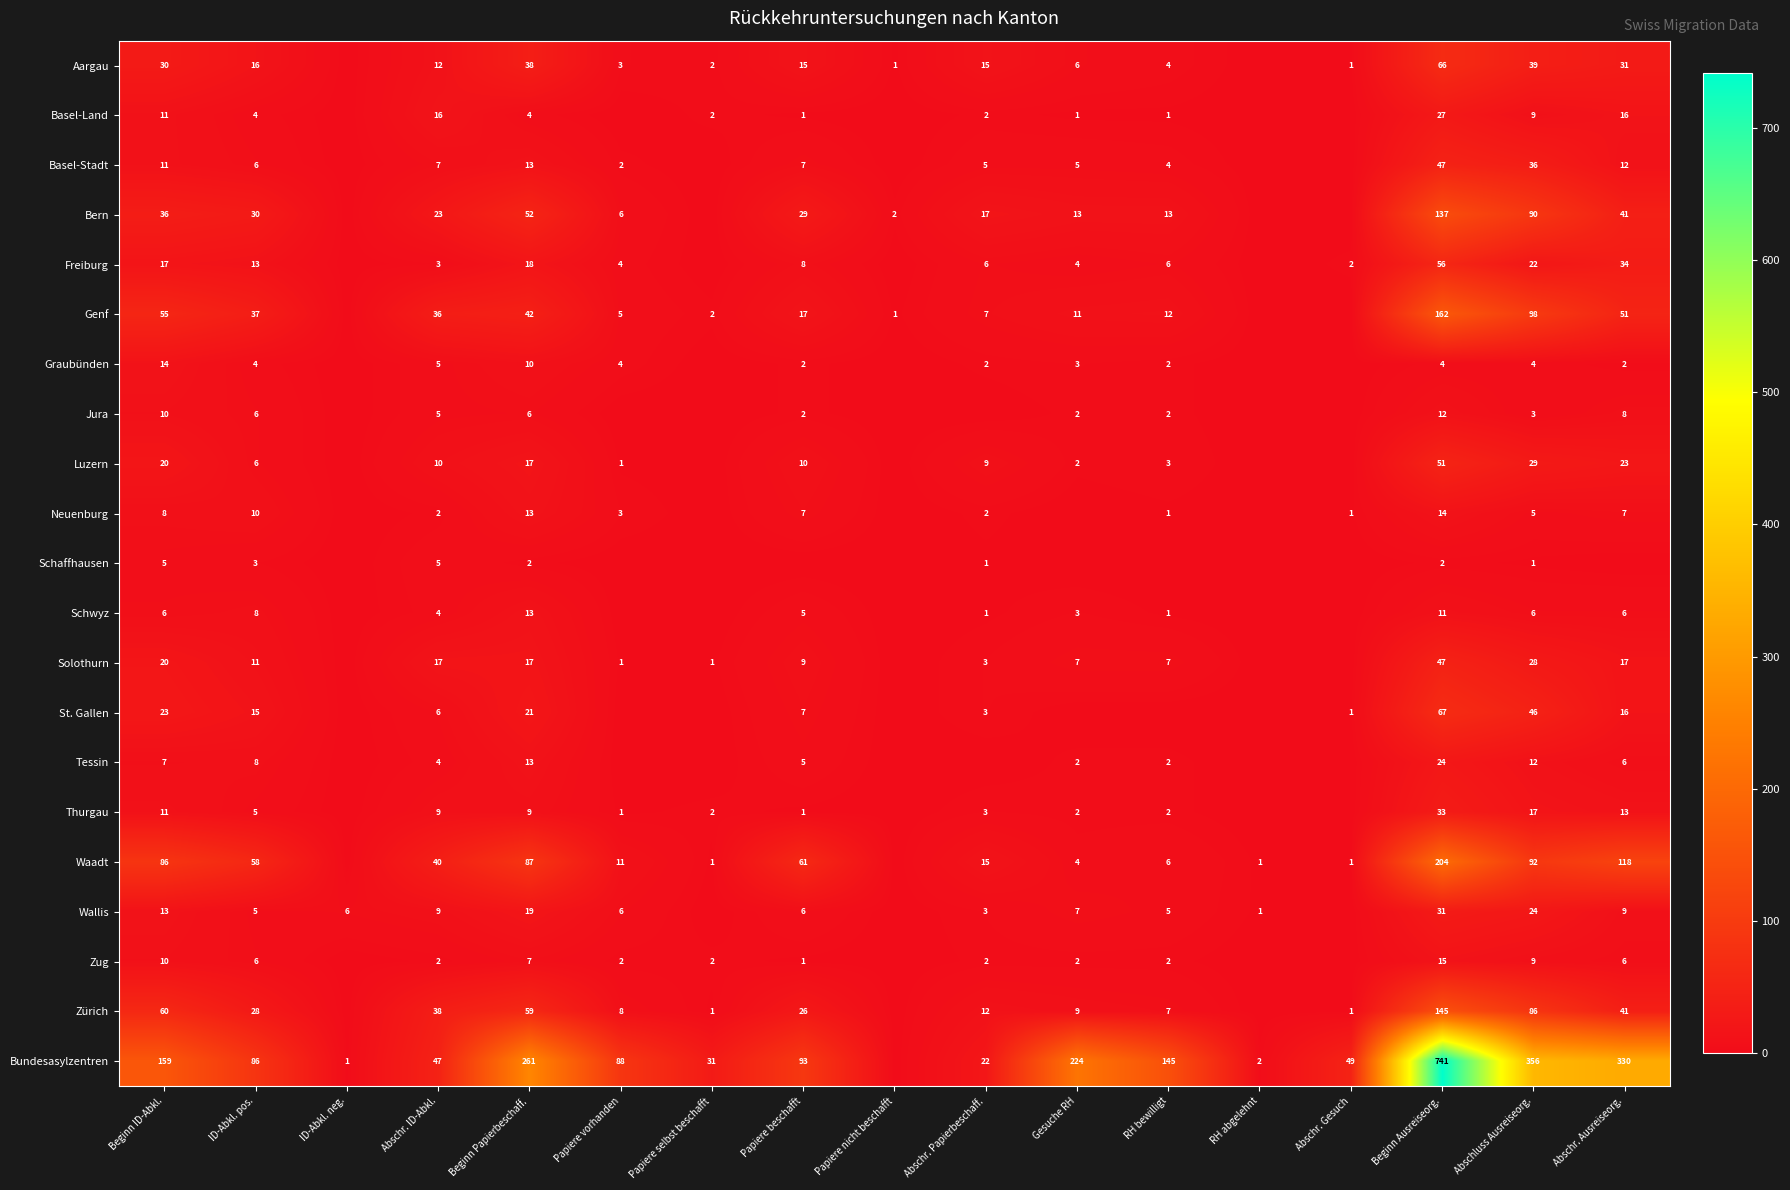

The Neuenburg series shows 5 at Abschluss Ausreiseorg.. True or false?

True